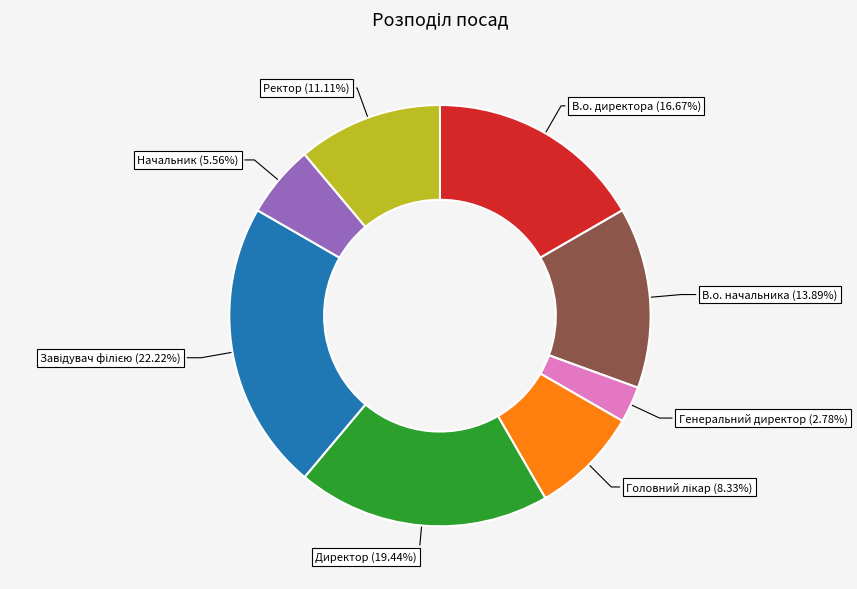

Does any single category account for the majority?

No